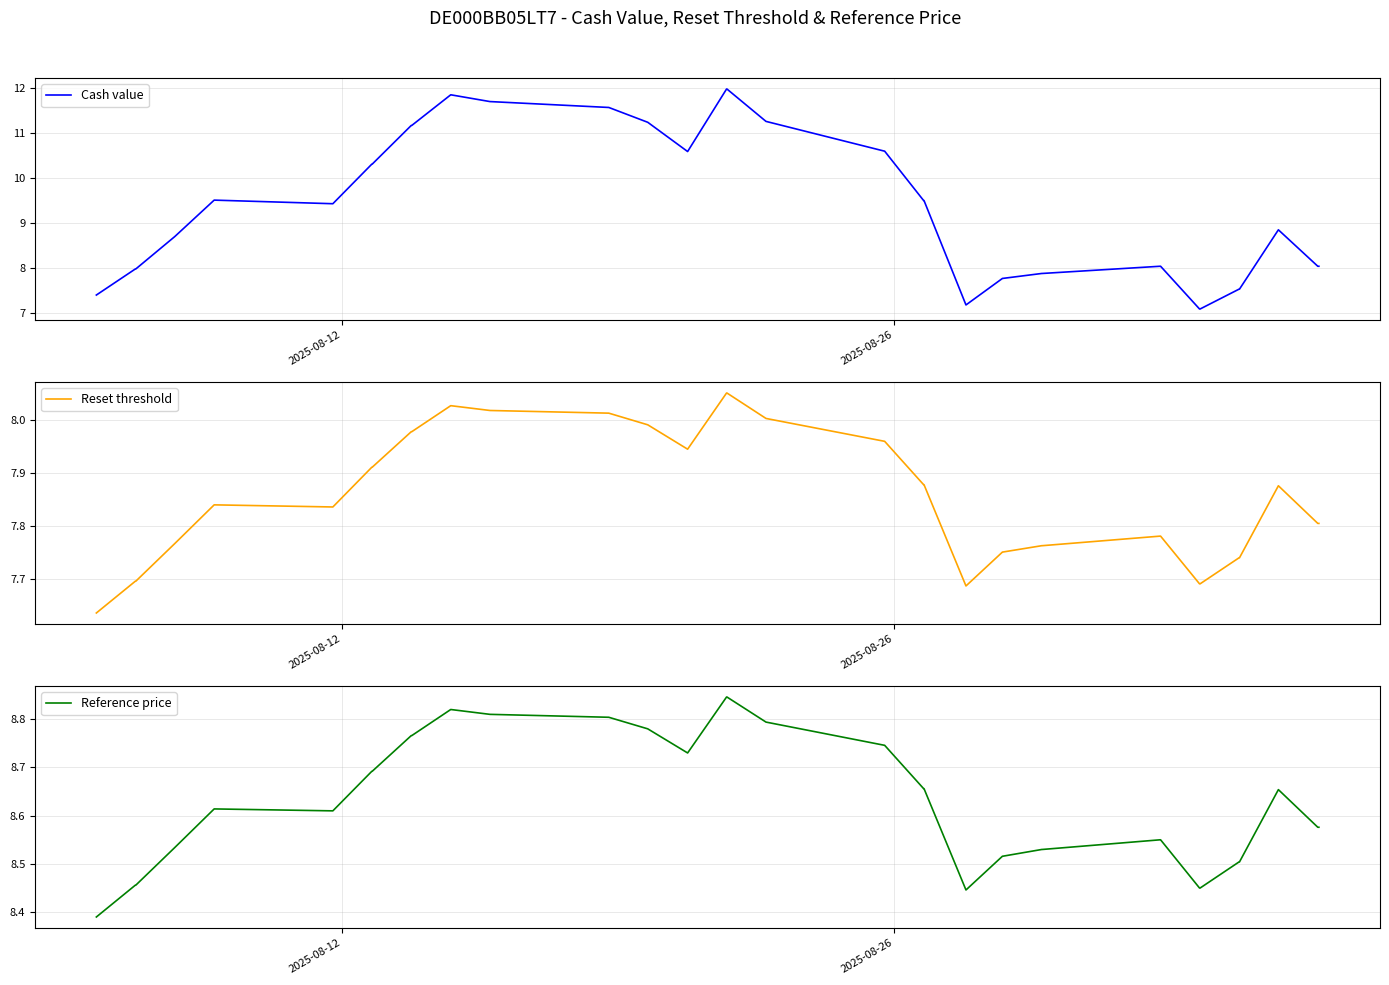

What is the lowest value of the Cash value series?

7.1